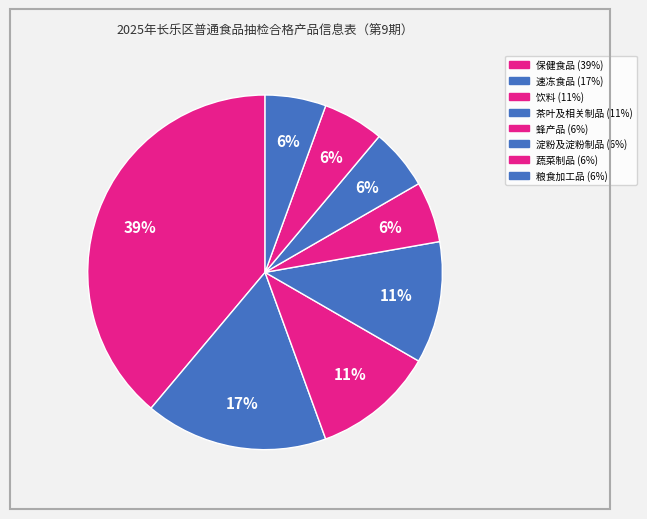

How many slices are in this pie chart?

8